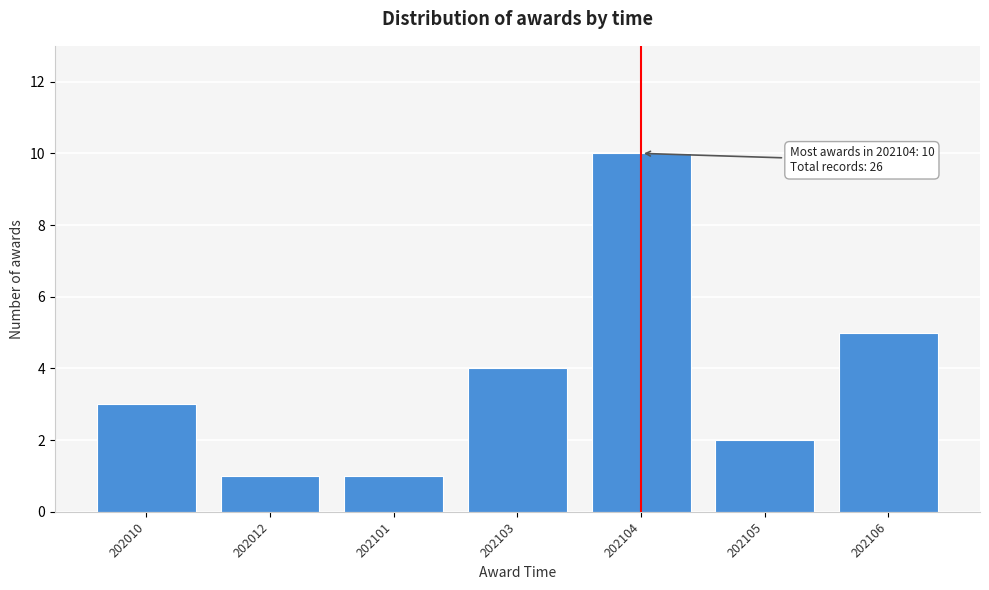

Reading right to left, list all the values displayed in this chart.

202106=5	202105=2	202104=10	202103=4	202101=1	202012=1	202010=3